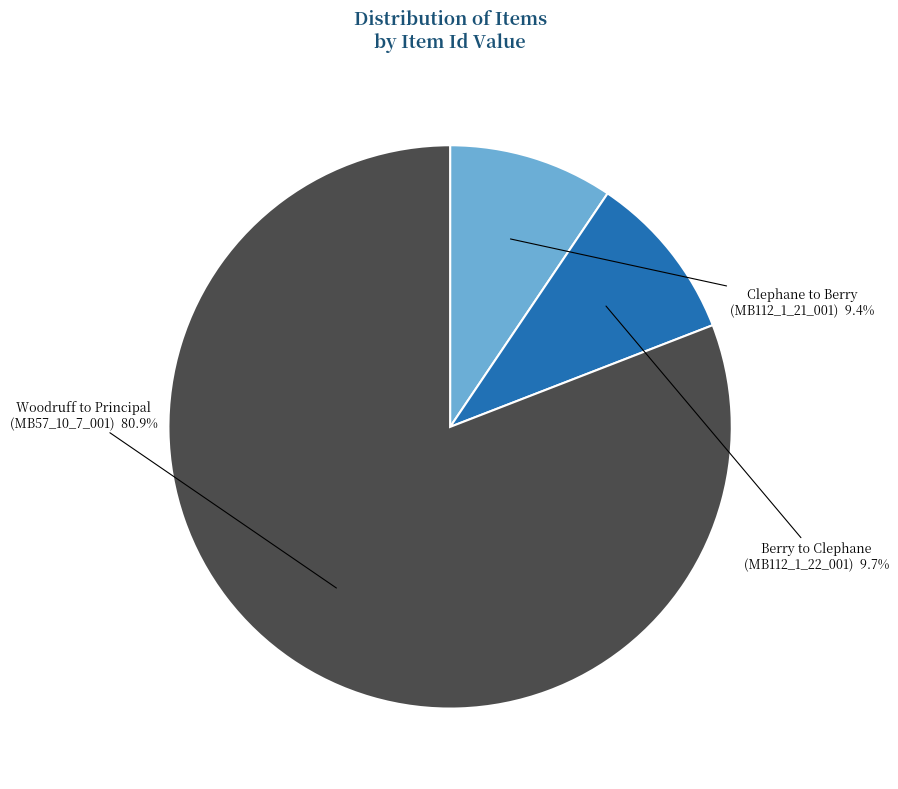

Is there a majority slice in this chart?

Yes